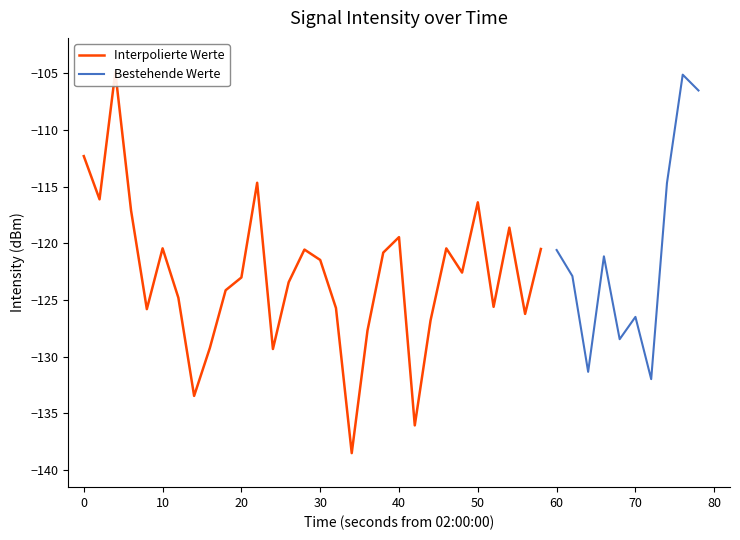

What is the lowest value of the Bestehende Werte series?

-132.0